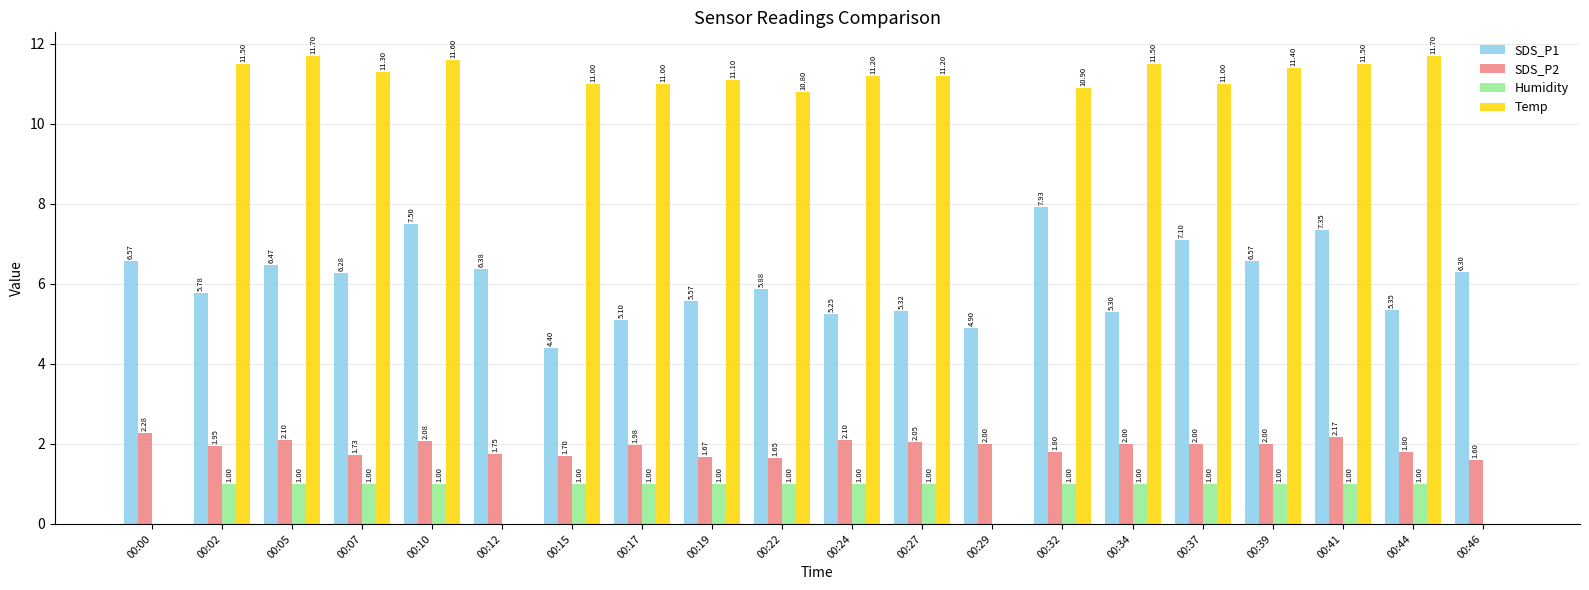

Is the value of SDS_P1 at 00:10 greater than the value of SDS_P2 at 00:34?

Yes